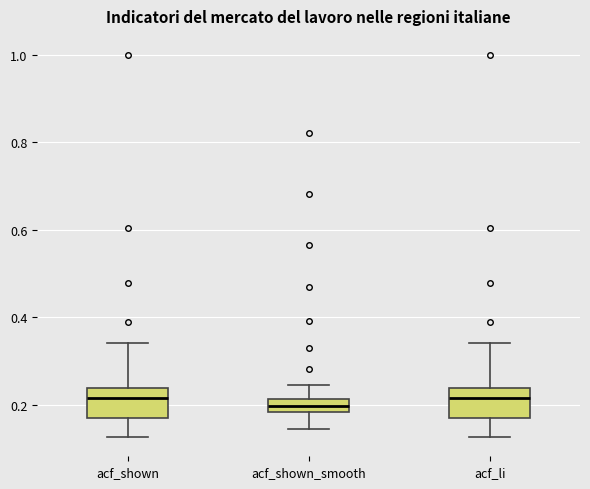

Reading left to right, read every box against the y-axis: the position of its median line, the range the box covers, and the ends of its whiskers. The values are not printed on the chart, so give them approximately, as read against the axis.

acf_shown: median 0.22, box 0.18 to 0.24, whiskers 0.12 to 0.34
acf_shown_smooth: median 0.20, box 0.18 to 0.22, whiskers 0.14 to 0.24
acf_li: median 0.22, box 0.18 to 0.24, whiskers 0.12 to 0.34